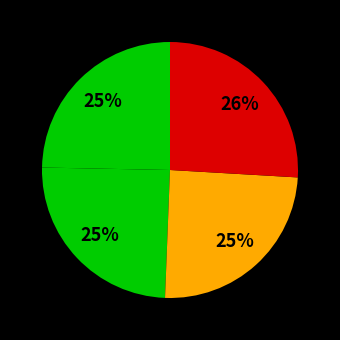

How many slices are in this pie chart?

4